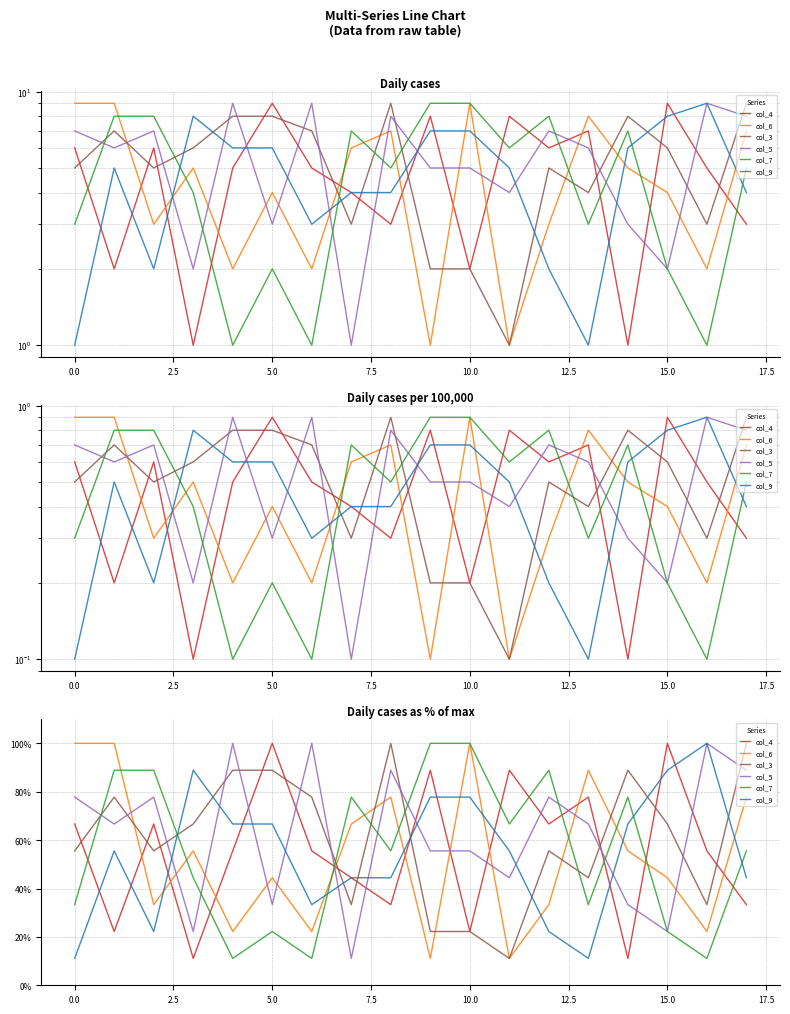

What is the label of the 18th point from the left?

17